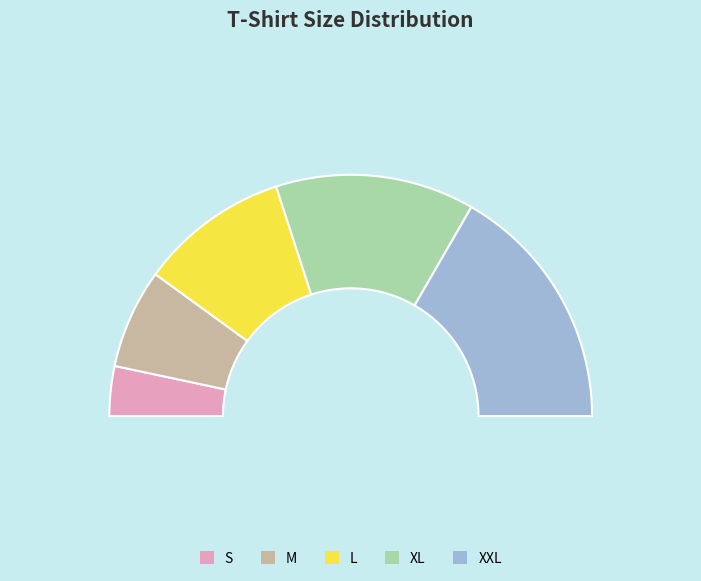

How many slices are in this pie chart?

5